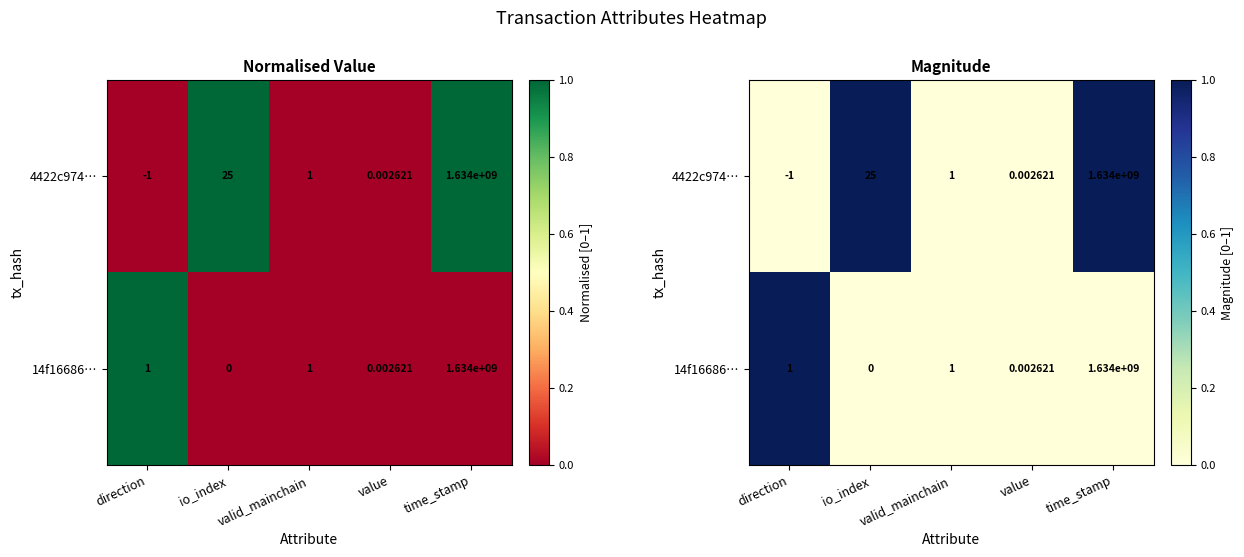

How many data points in 4422c974… are above 0?

2